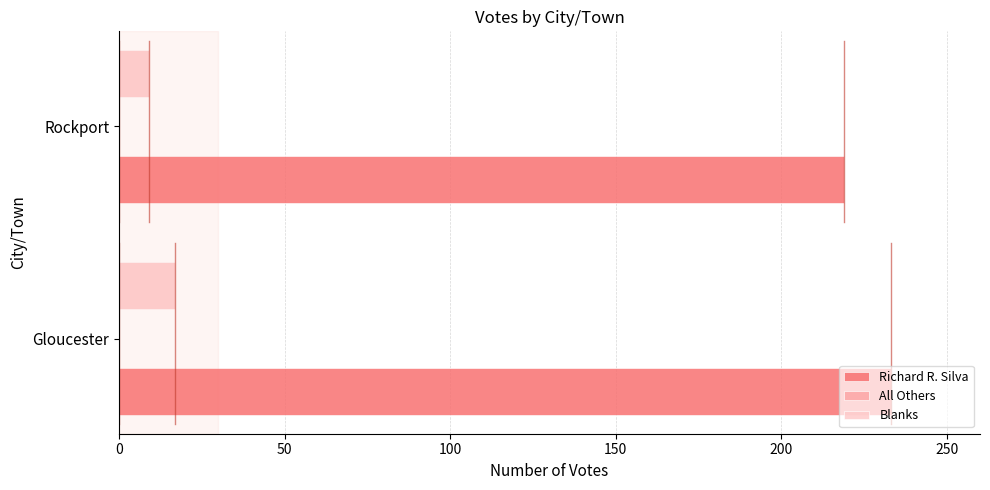

The Richard R. Silva series shows 233 at Gloucester. True or false?

True